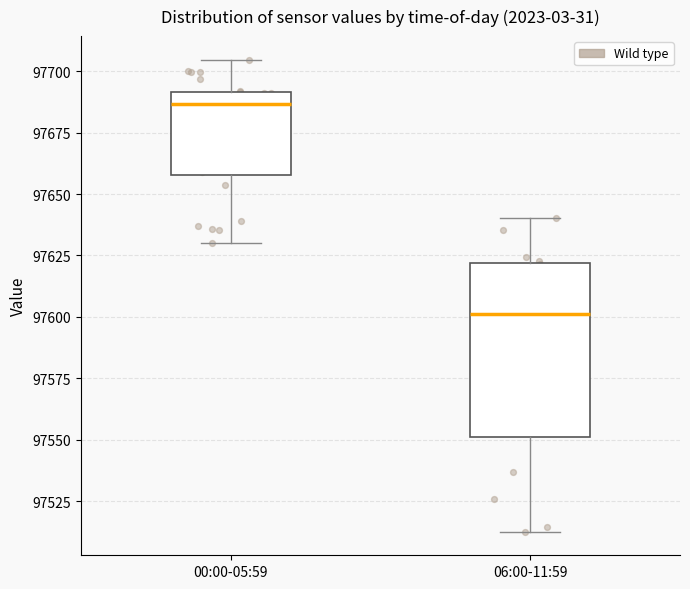

Reading left to right, read every box against the y-axis: the position of its median line, the range the box covers, and the ends of its whiskers. The values are not printed on the chart, so give them approximately, as read against the axis.

00:00-05:59: median 97685, box 97660 to 97690, whiskers 97630 to 97705
06:00-11:59: median 97600, box 97550 to 97620, whiskers 97515 to 97640